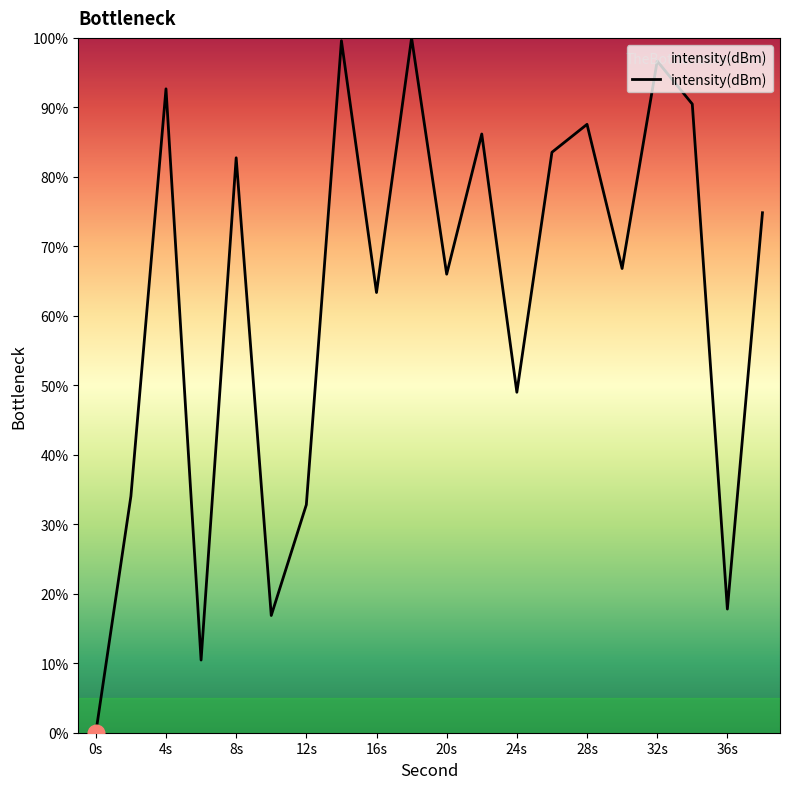

What is the maximum value shown in the chart?

100.0